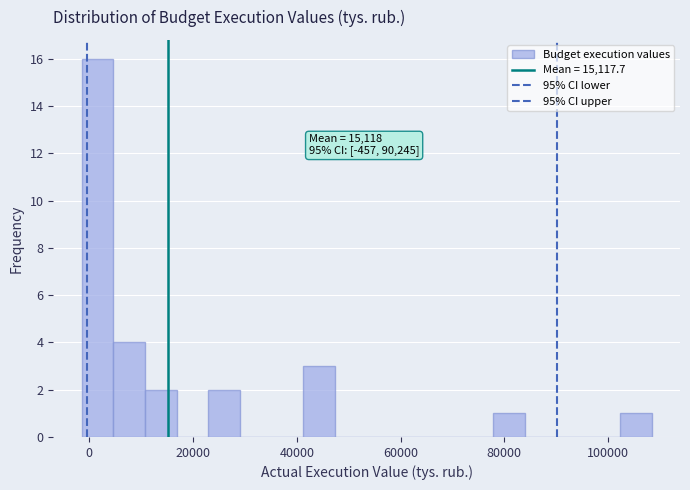

Read against the x-axis, roughly where is the centre of the tallest bar?

2000